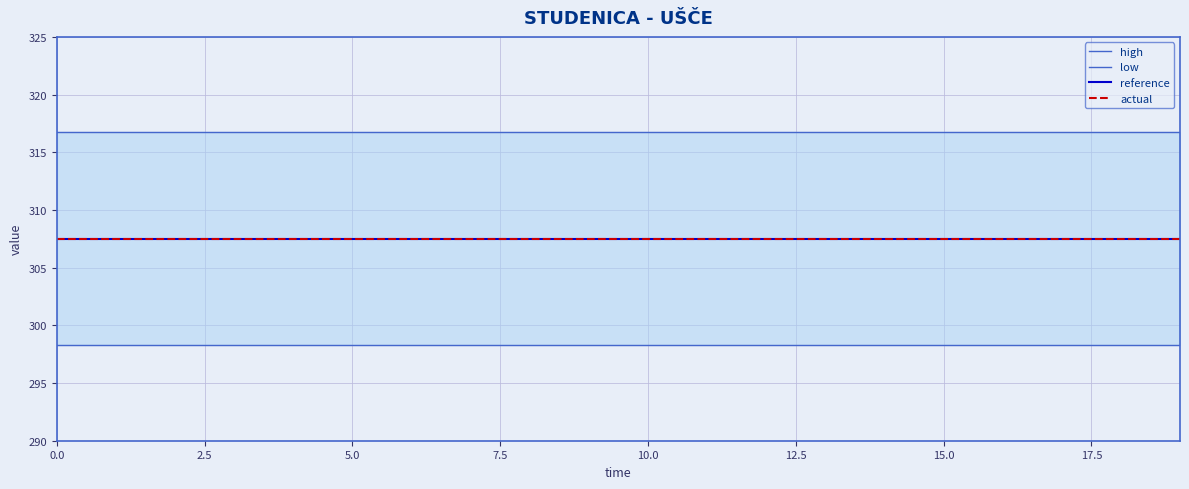

What are all the series names shown in the legend?

high, low, reference, actual